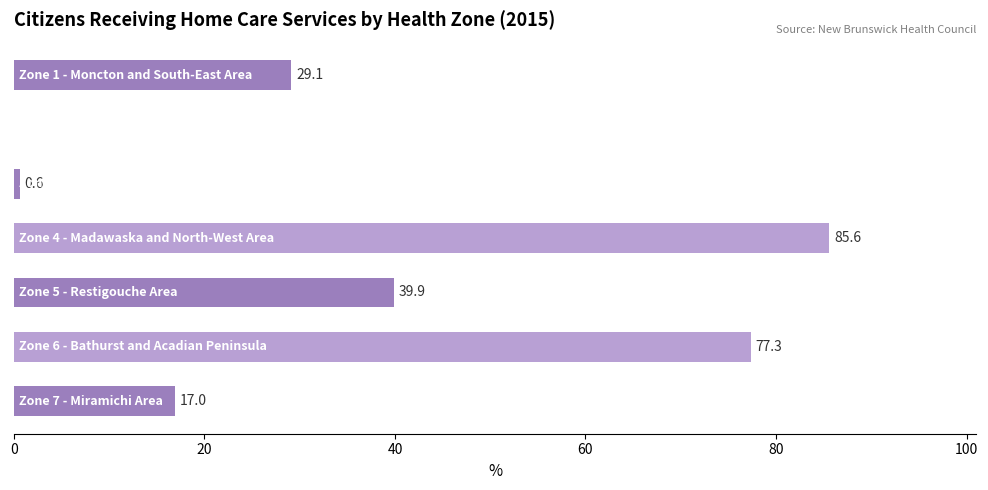

What is the sum of all values?

249.5